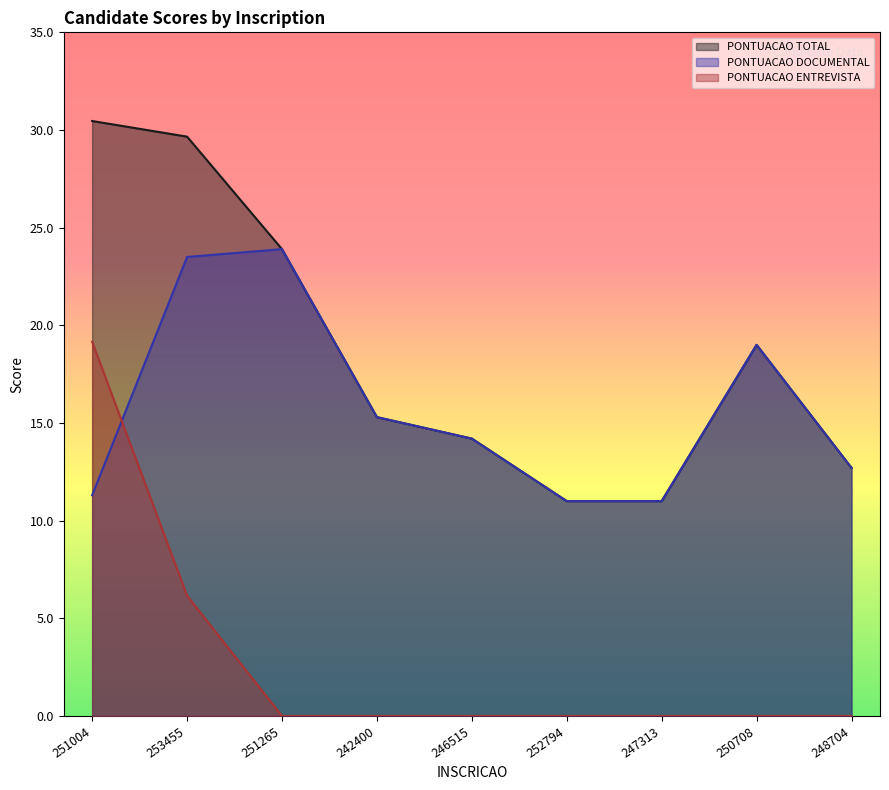

List the series in order of their peak value, lowest first.

PONTUACAO ENTREVISTA, PONTUACAO DOCUMENTAL, PONTUACAO TOTAL